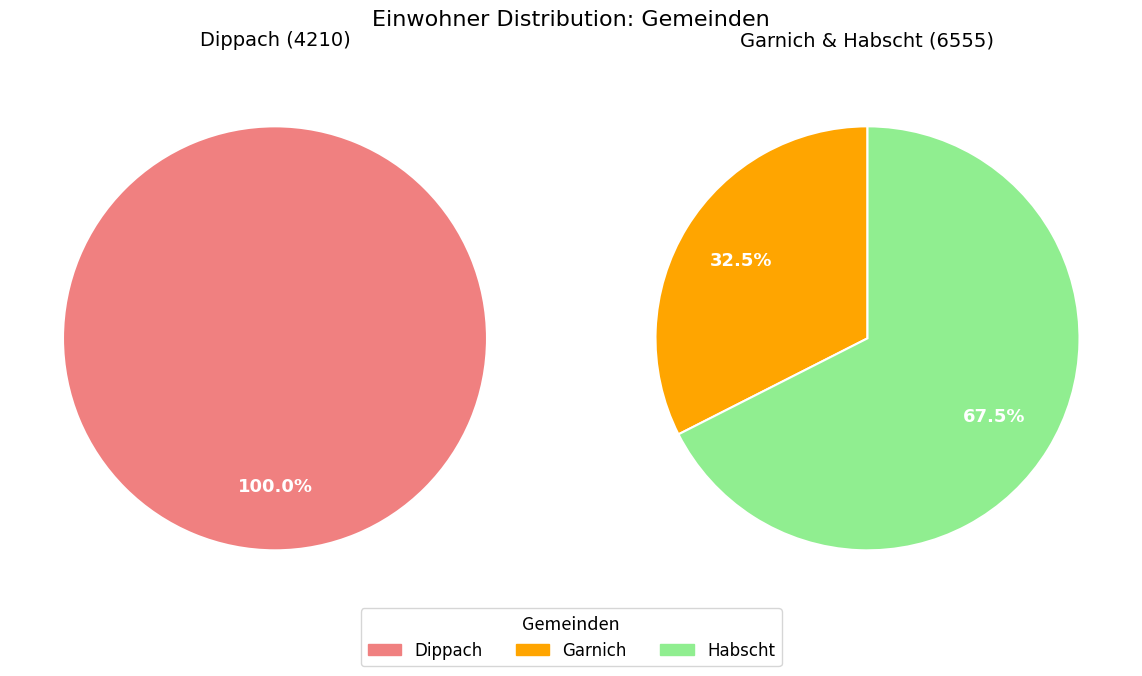

Which slice is the largest?

Habscht